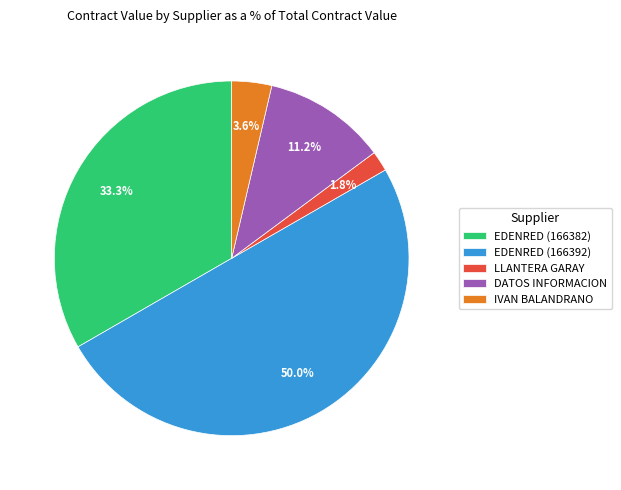

Rank the categories by value from highest to lowest.

EDENRED (166392), EDENRED (166382), DATOS INFORMACION, IVAN BALANDRANO, LLANTERA GARAY